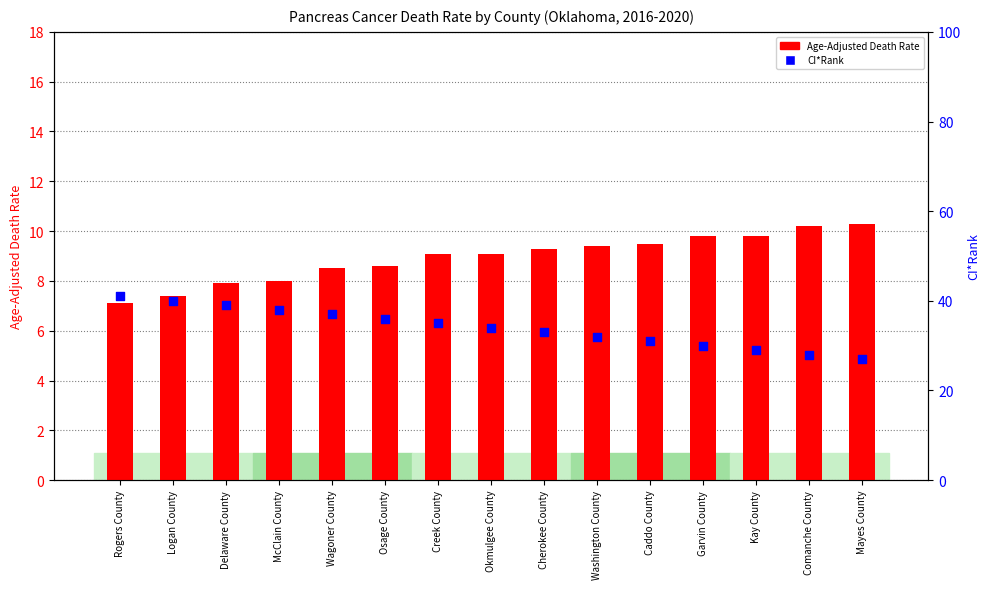

Is the value of Age-Adjusted Death Rate at Okmulgee County greater than the value of CI*Rank at Kay County?

No